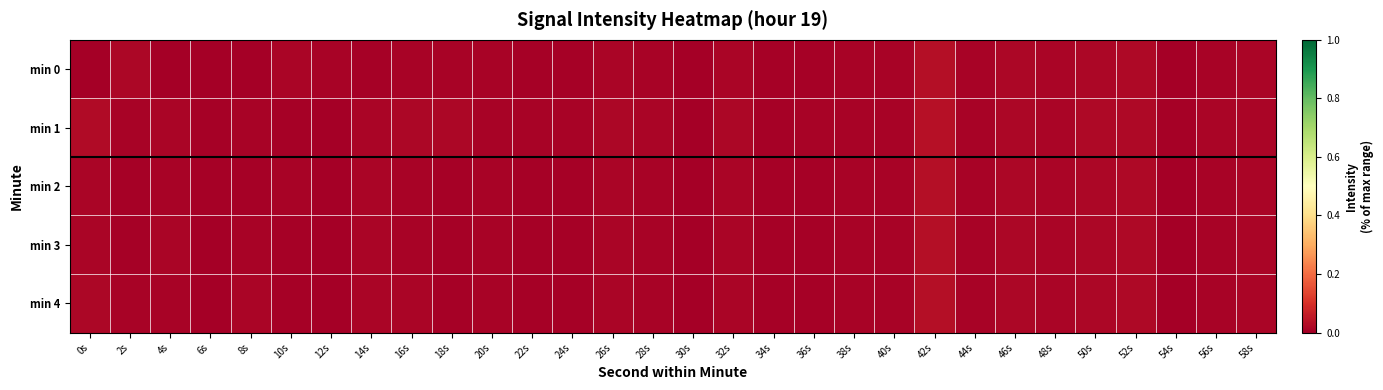

Reading left to right, transcribe all the data shown in this chart.

min 0: 0s=0.0	2s=0.0	4s=0.0	6s=0.0	8s=0.0	10s=0.0	12s=0.0	14s=0.0	16s=0.0	18s=0.0	20s=0.0	22s=0.0	24s=0.0	26s=0.0	28s=0.0	30s=0.0	32s=0.0	34s=0.0	36s=0.0	38s=0.0	40s=0.0	42s=0.0	44s=0.0	46s=0.0	48s=0.0	50s=0.0	52s=0.0	54s=0.0	56s=0.0	58s=0.0
min 1: 0s=0.0	2s=0.0	4s=0.0	6s=0.0	8s=0.0	10s=0.0	12s=0.0	14s=0.0	16s=0.0	18s=0.0	20s=0.0	22s=0.0	24s=0.0	26s=0.0	28s=0.0	30s=0.0	32s=0.0	34s=0.0	36s=0.0	38s=0.0	40s=0.0	42s=0.0	44s=0.0	46s=0.0	48s=0.0	50s=0.0	52s=0.0	54s=0.0	56s=0.0	58s=0.0
min 2: 0s=0.0	2s=0.0	4s=0.0	6s=0.0	8s=0.0	10s=0.0	12s=0.0	14s=0.0	16s=0.0	18s=0.0	20s=0.0	22s=0.0	24s=0.0	26s=0.0	28s=0.0	30s=0.0	32s=0.0	34s=0.0	36s=0.0	38s=0.0	40s=0.0	42s=0.0	44s=0.0	46s=0.0	48s=0.0	50s=0.0	52s=0.0	54s=0.0	56s=0.0	58s=0.0
min 3: 0s=0.0	2s=0.0	4s=0.0	6s=0.0	8s=0.0	10s=0.0	12s=0.0	14s=0.0	16s=0.0	18s=0.0	20s=0.0	22s=0.0	24s=0.0	26s=0.0	28s=0.0	30s=0.0	32s=0.0	34s=0.0	36s=0.0	38s=0.0	40s=0.0	42s=0.0	44s=0.0	46s=0.0	48s=0.0	50s=0.0	52s=0.0	54s=0.0	56s=0.0	58s=0.0
min 4: 0s=0.0	2s=0.0	4s=0.0	6s=0.0	8s=0.0	10s=0.0	12s=0.0	14s=0.0	16s=0.0	18s=0.0	20s=0.0	22s=0.0	24s=0.0	26s=0.0	28s=0.0	30s=0.0	32s=0.0	34s=0.0	36s=0.0	38s=0.0	40s=0.0	42s=0.0	44s=0.0	46s=0.0	48s=0.0	50s=0.0	52s=0.0	54s=0.0	56s=0.0	58s=0.0